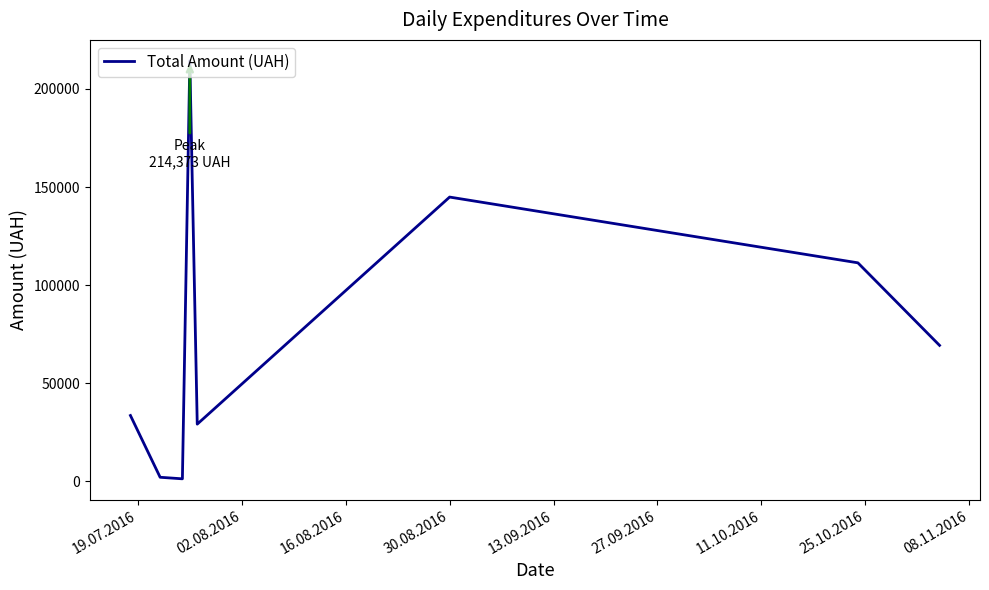

What is the difference between the second highest and second lowest values?

142888.3